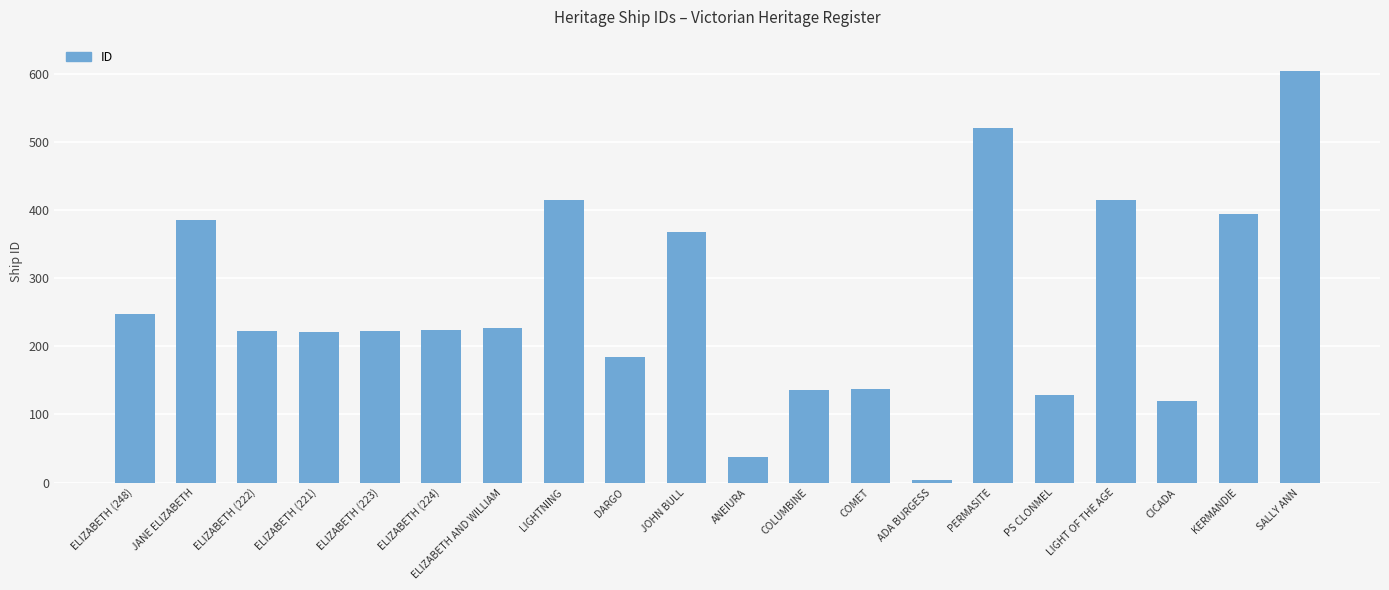

What is the change in value from ADA BURGESS to LIGHT OF THE AGE?

+411